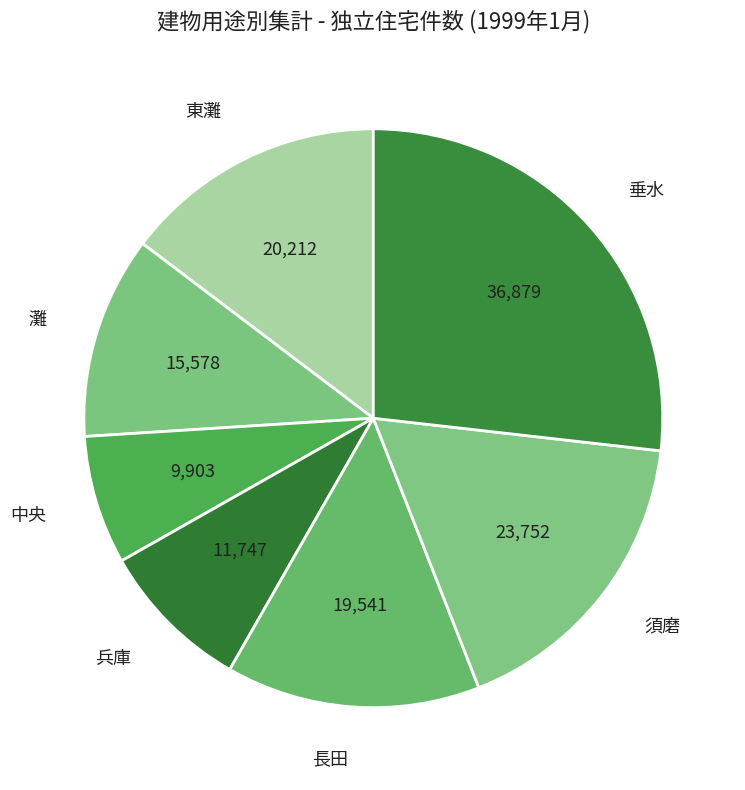

What is the ratio of the value at 兵庫 to the value at 東灘?

0.6